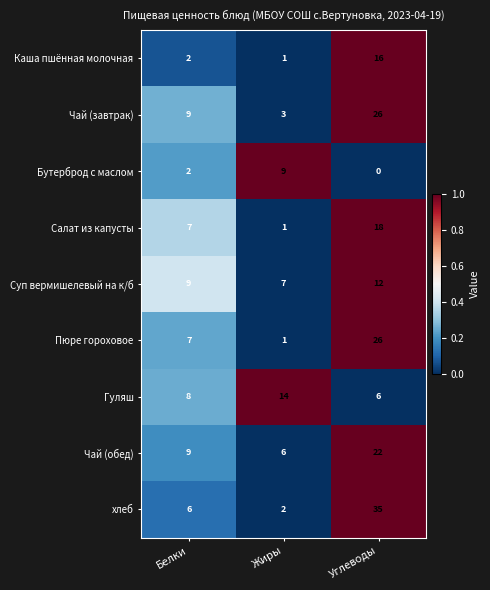

Reading left to right, list all the values displayed in this chart.

Каша пшённая молочная: 2	1	16
Чай (завтрак): 9	3	26
Бутерброд с маслом: 2	9	0
Салат из капусты: 7	1	18
Суп вермишелевый на к/б: 9	7	12
Пюре гороховое: 7	1	26
Гуляш: 8	14	6
Чай (обед): 9	6	22
хлеб: 6	2	35